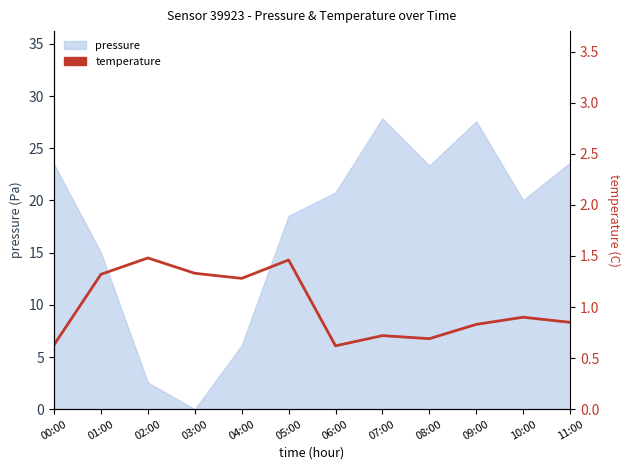

The chart shows a value of 1.4 at 11:00. True or false?

False